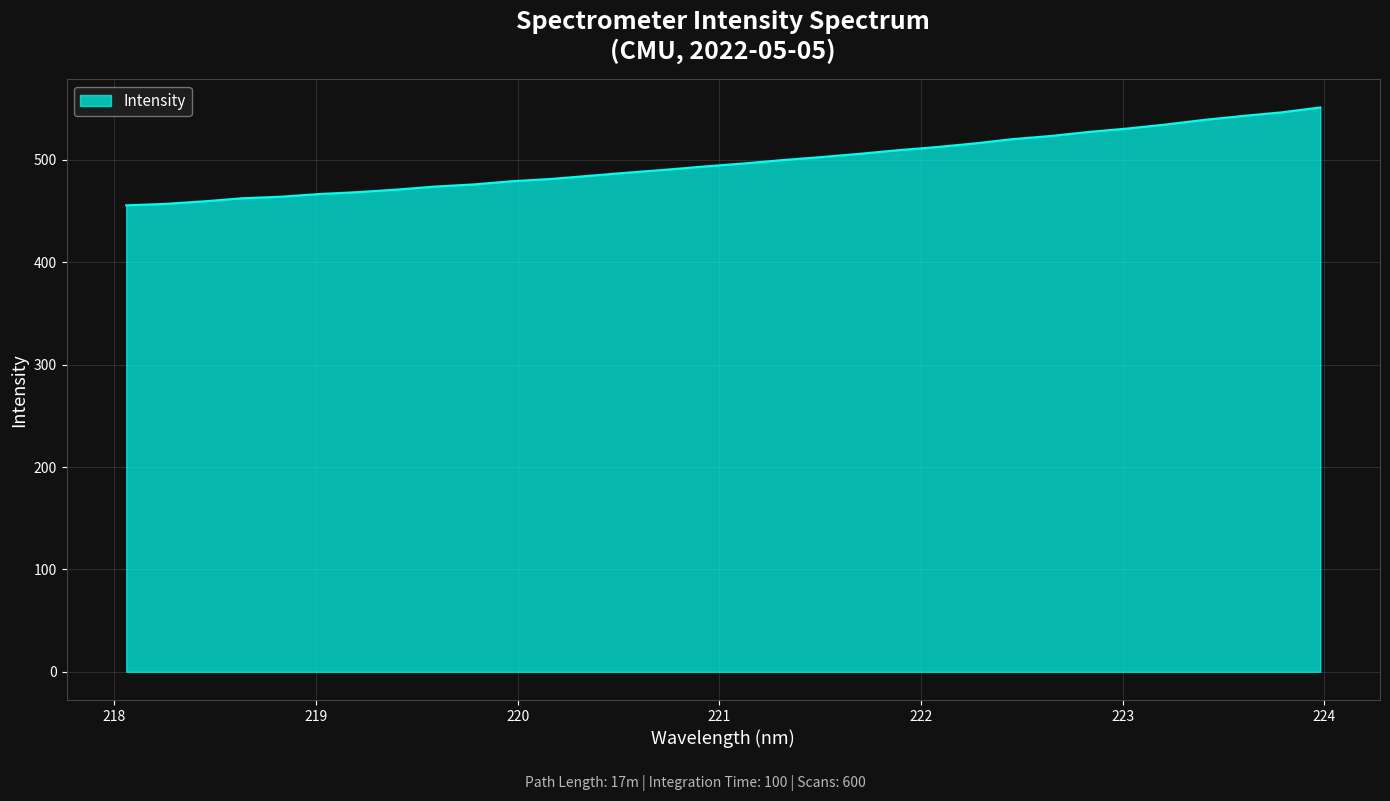

Count the number of categories in the chart.

32